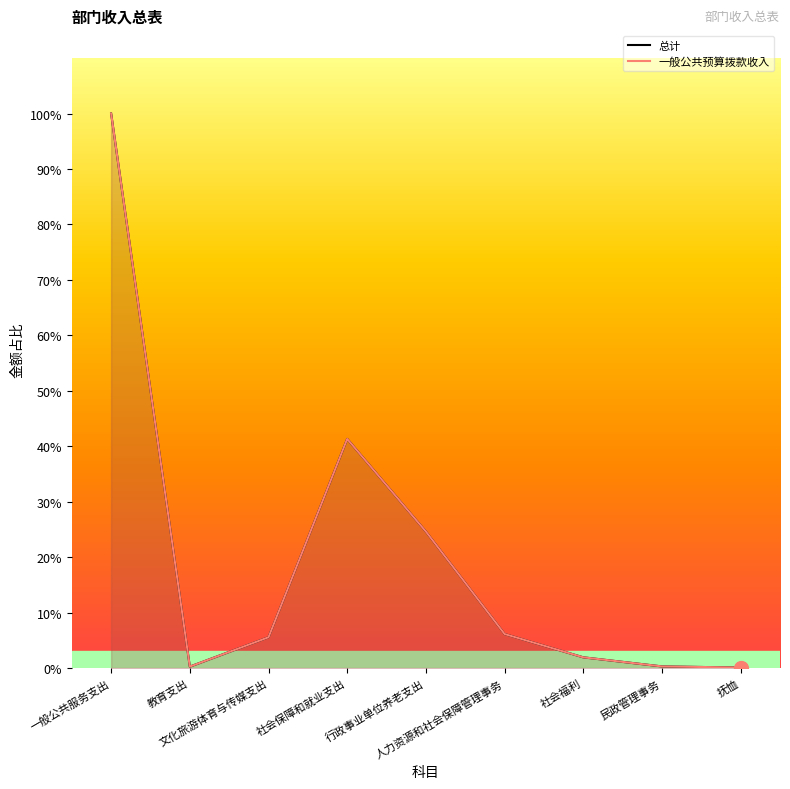

Rank the series by their maximum value, from highest to lowest.

总计, 一般公共预算拨款收入